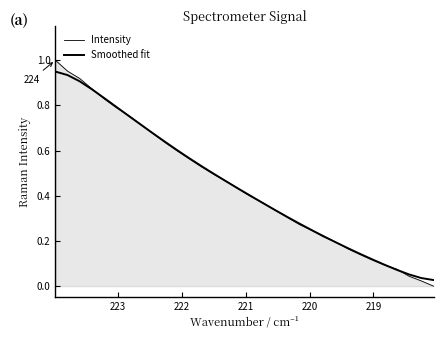

Is it true that Smoothed fit equals 0.1 at 18?

False